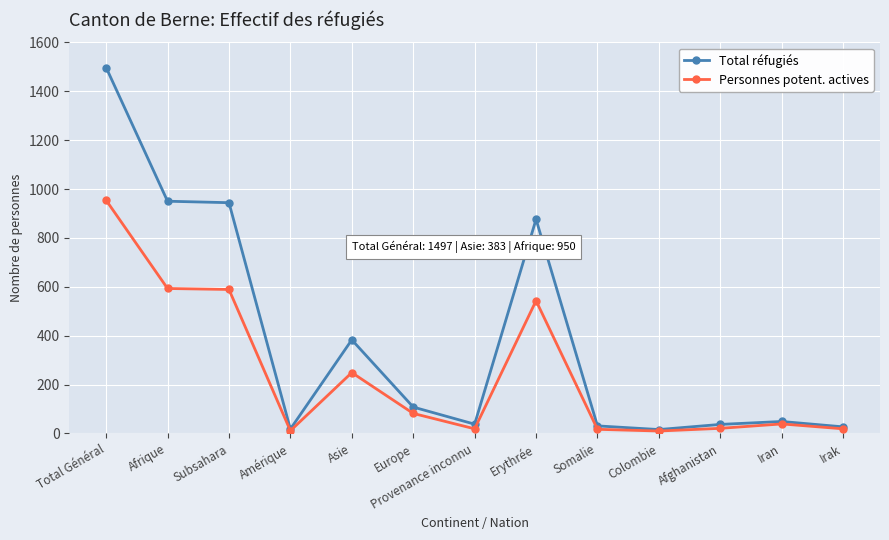

At how many categories does at least one series exceed 850?

4